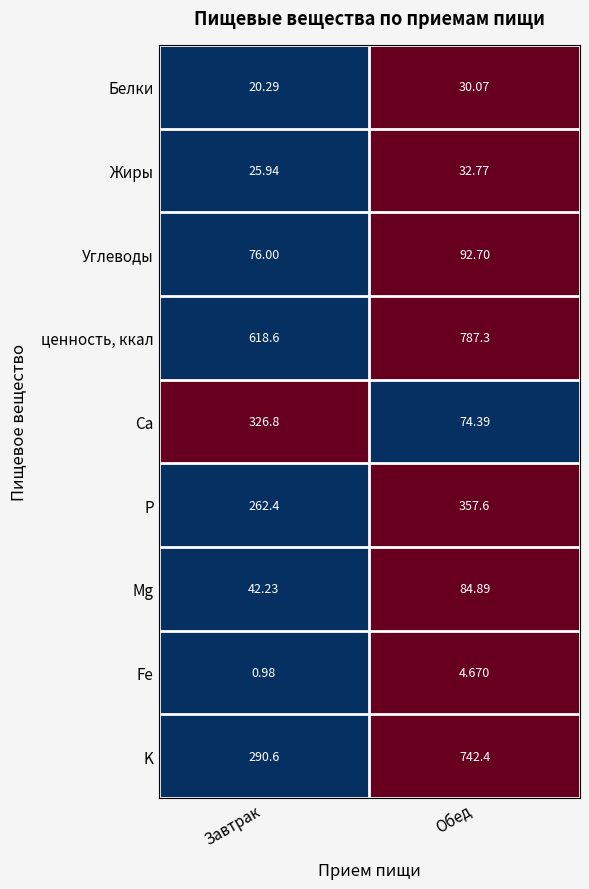

At which label is Белки closest to 25?

Завтрак